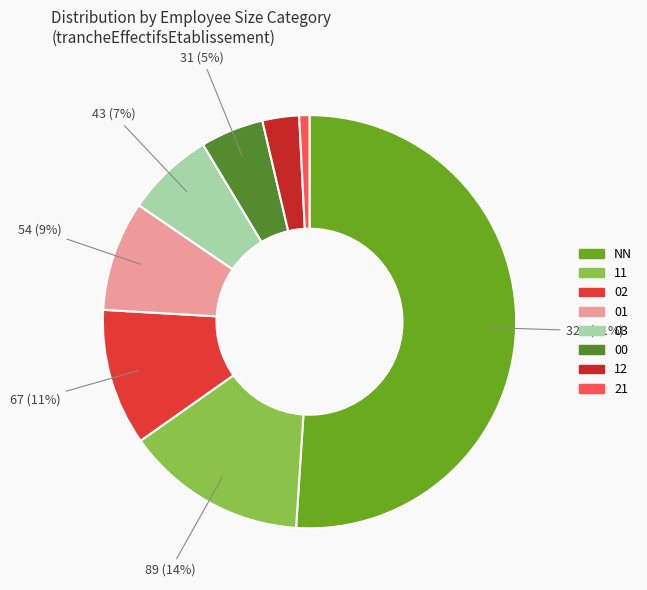

To the nearest percent, what is the average slice percentage?

12%